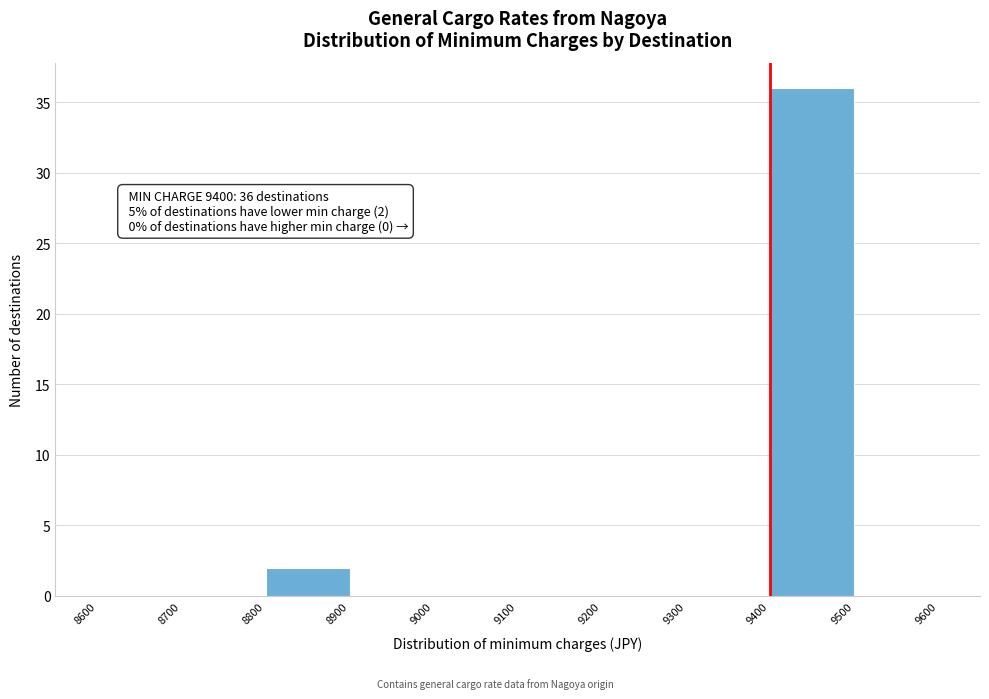

Over which range of the x-axis is the bar tallest?

9400 to 9500